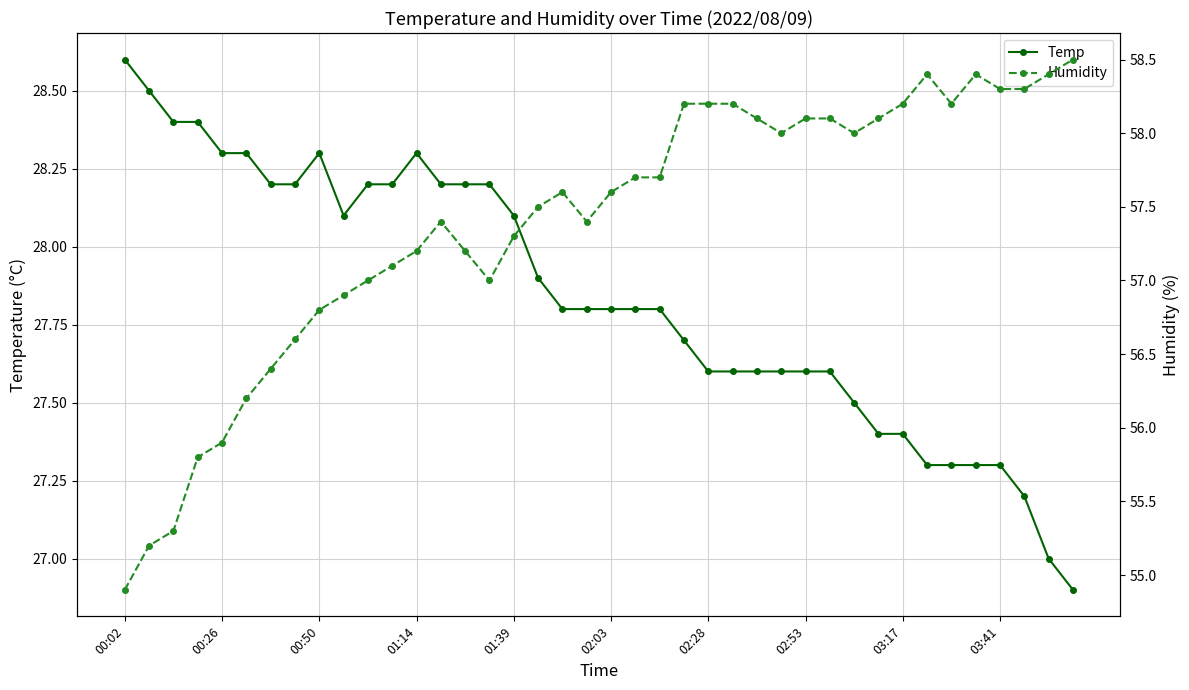

True or false: Temp has a value of 28.3 at 00:26.

True